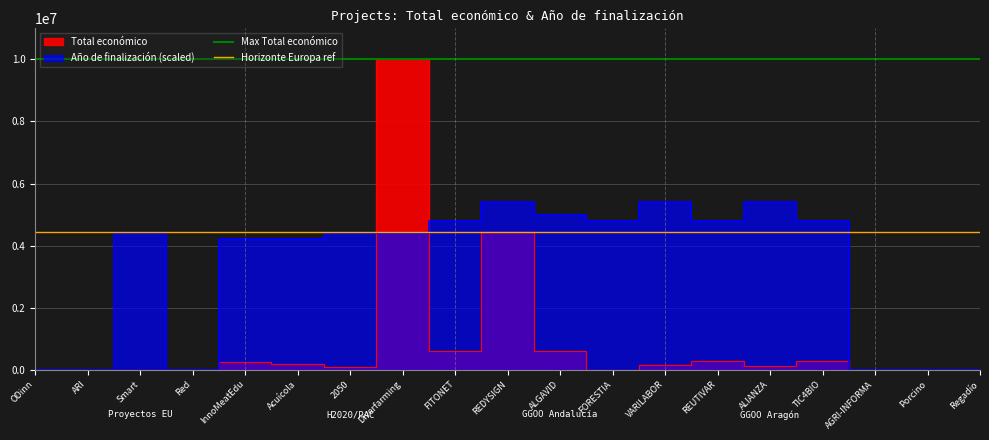

What is the average value of the Horizonte Europa ref series?

4431810